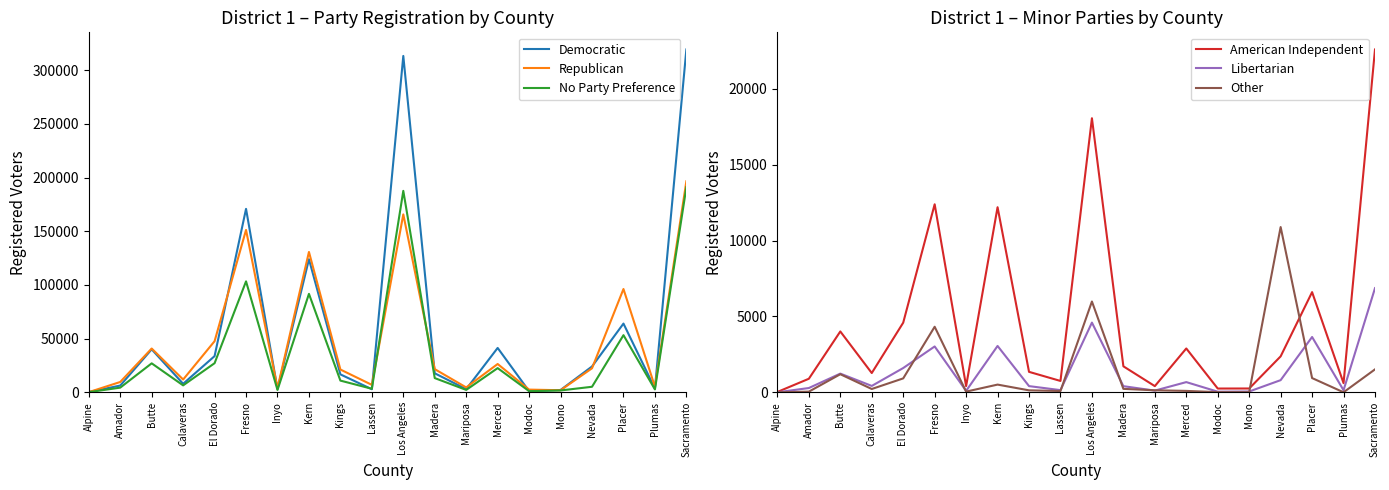

What is the label of the 12th point from the left?

Madera